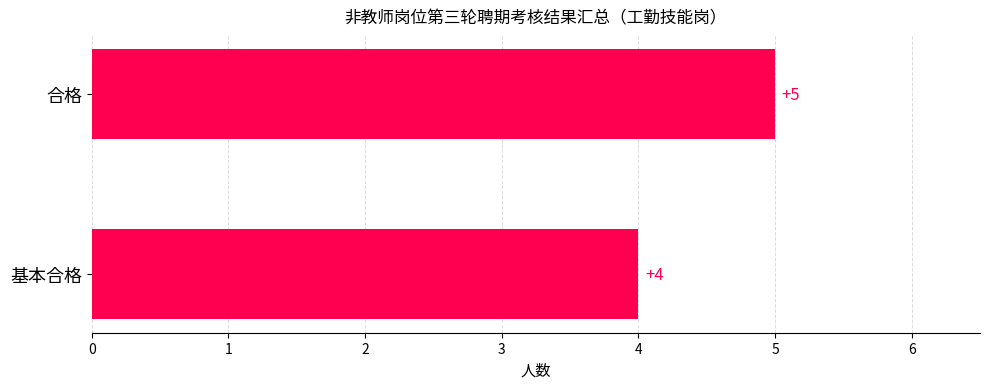

What is the sum of all values?

9